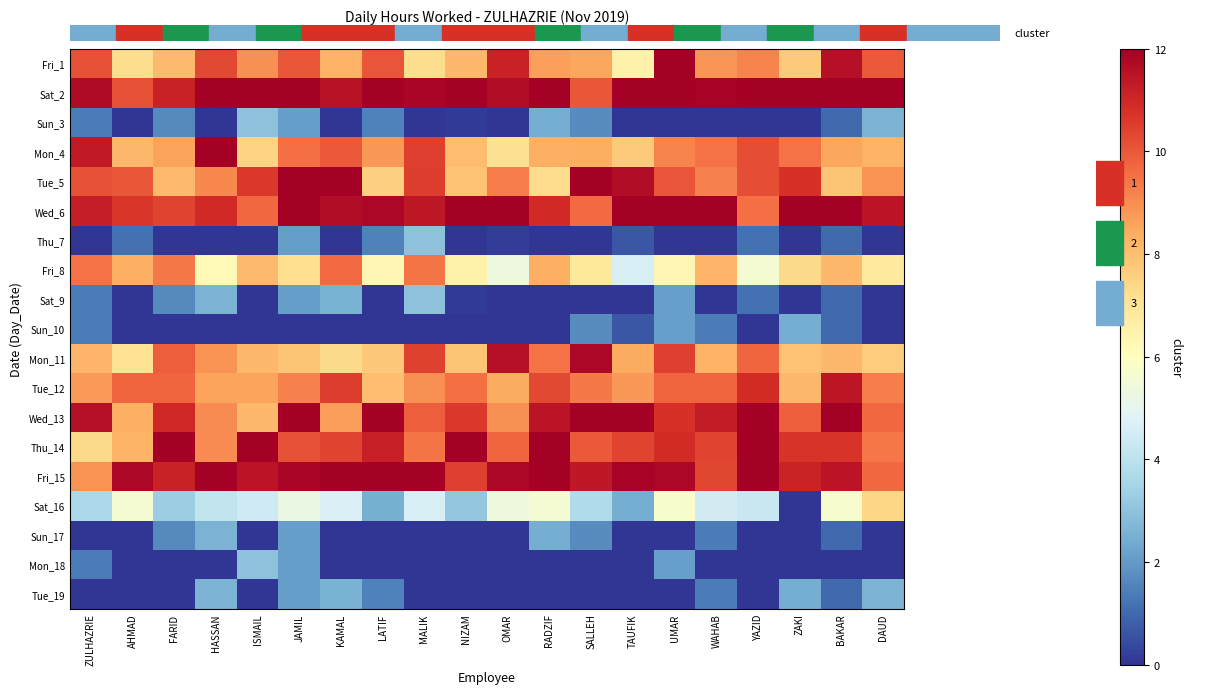

What is the greatest value displayed?

12.0